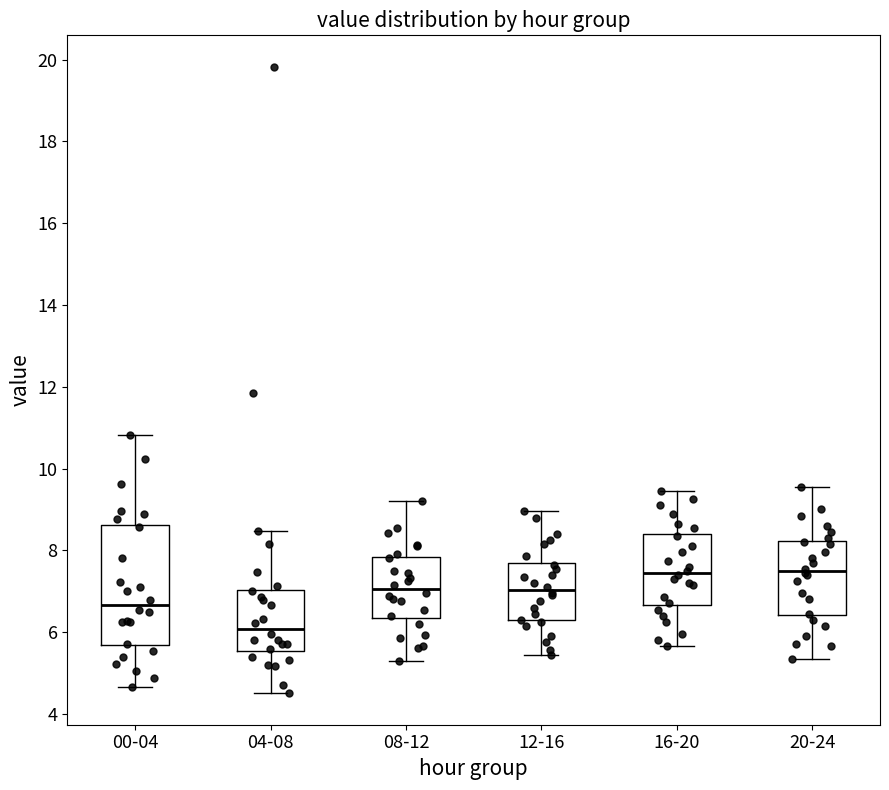

Comparing the boxes themselves (not the whiskers), which one is the tallest?

00-04